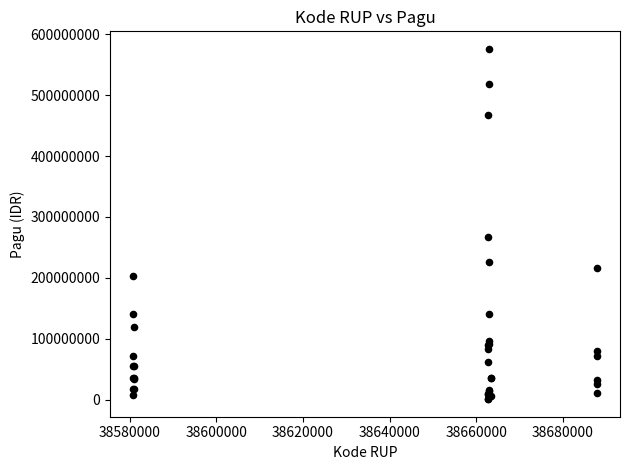

What Y value in the scatter plot is closest to 288340000?

266875000